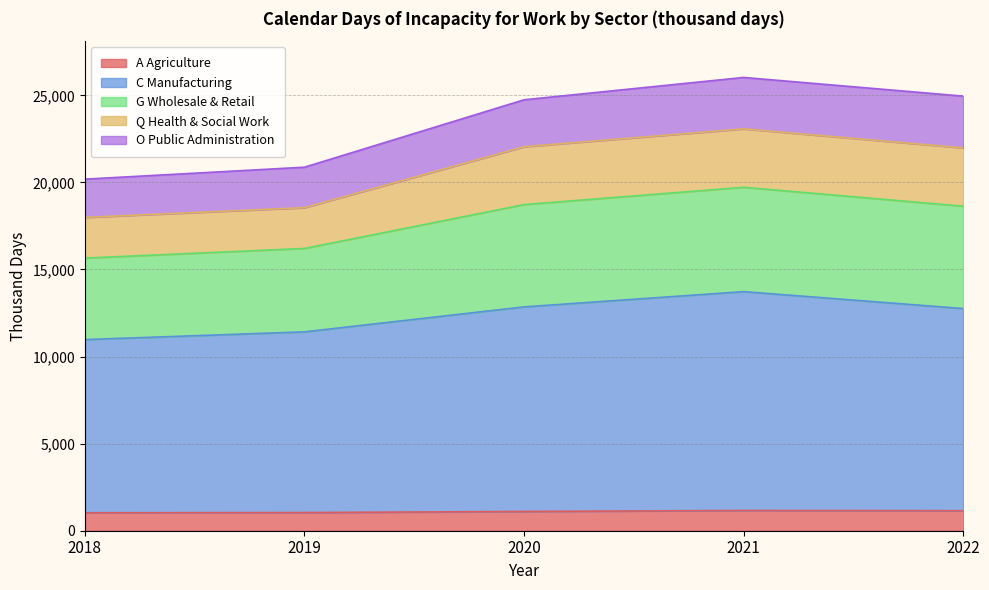

What are all the series names shown in the legend?

A Agriculture, C Manufacturing, G Wholesale & Retail, Q Health & Social Work, O Public Administration